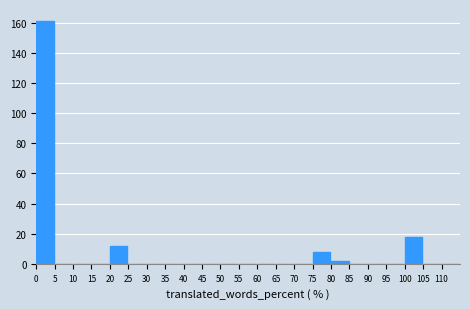

Over which range of the x-axis is the bar tallest?

0 to 5